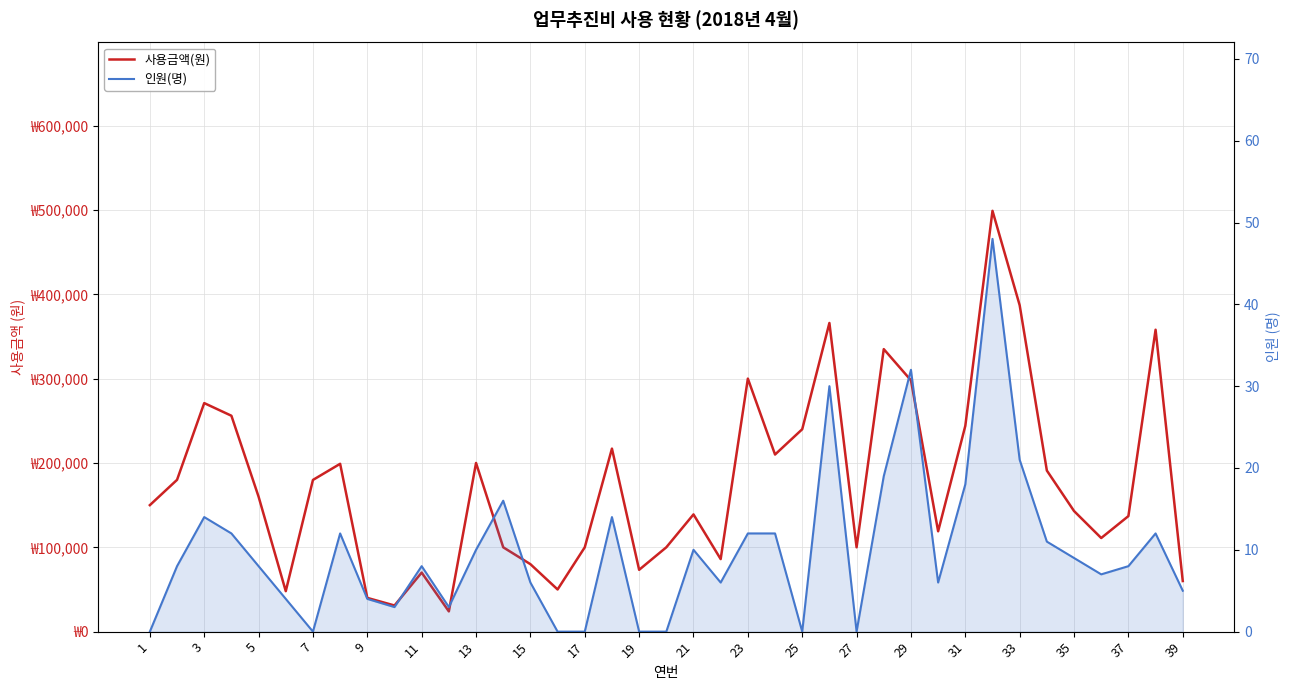

How many values in the 인원(명) series are below 8?

17